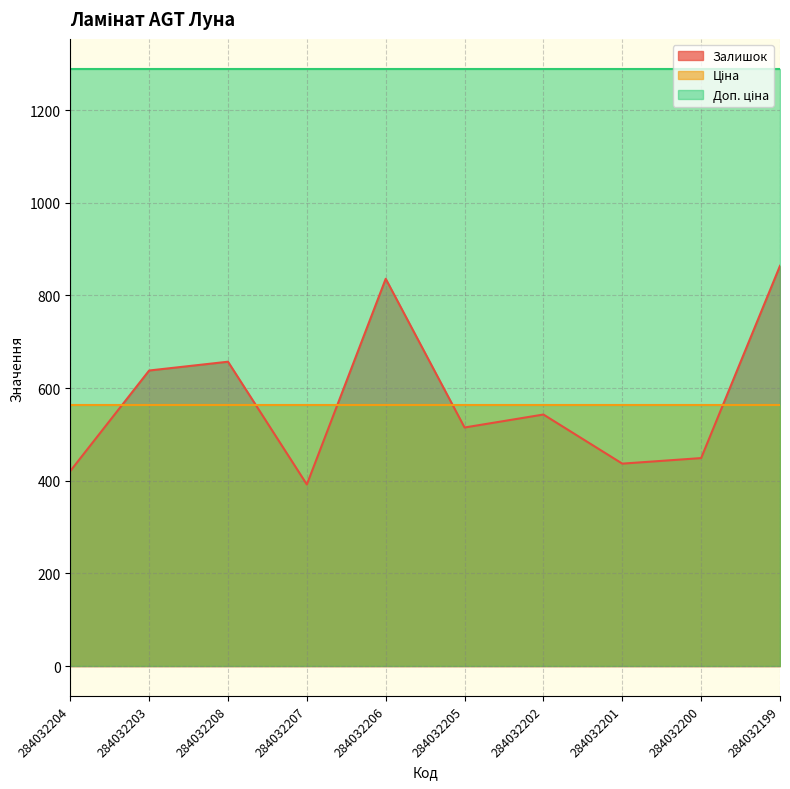

What is the sum of the Доп. ціна values at 284032207 and 284032199?

2579.0